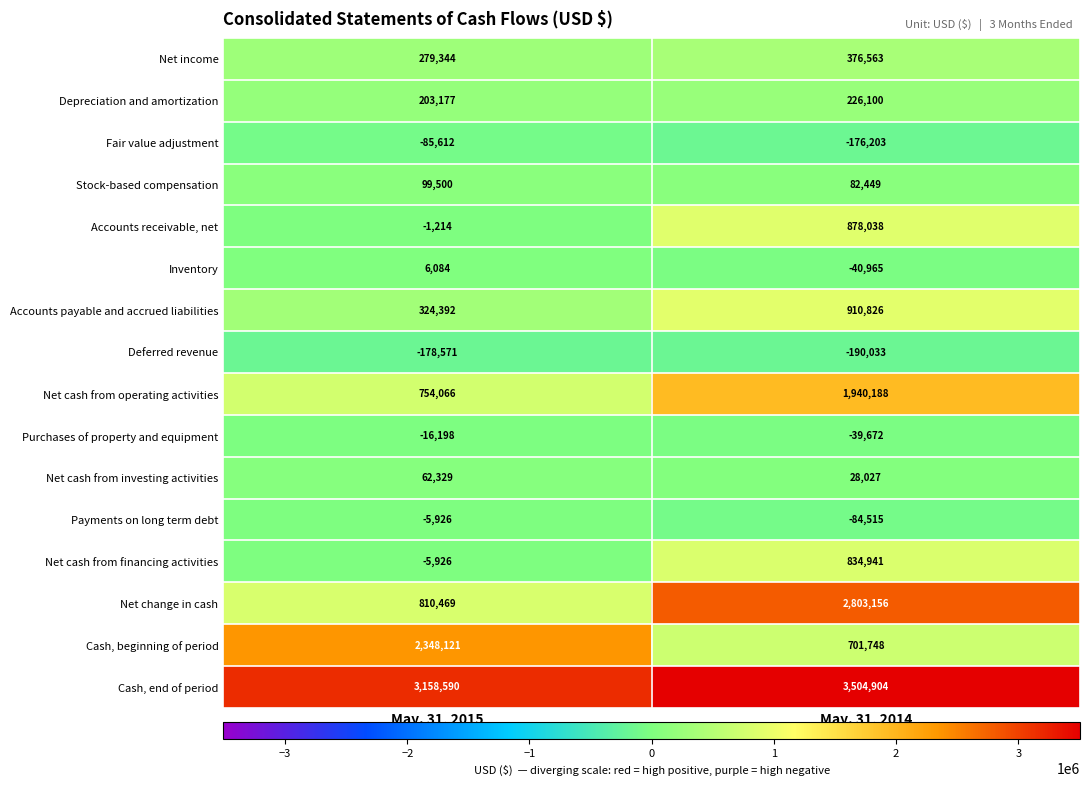

Which series has the largest total across all categories?

Cash, end of period